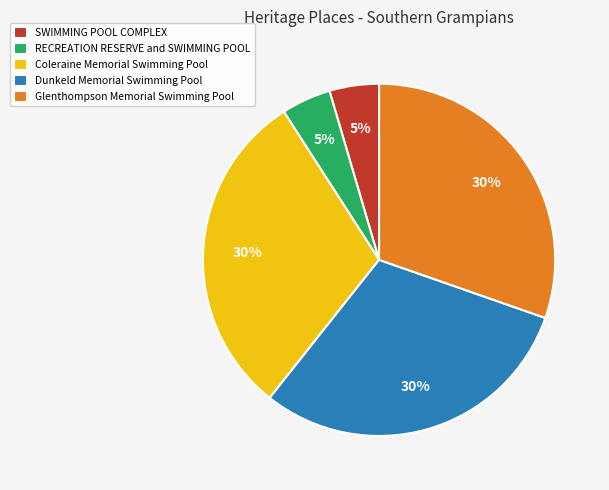

Do Coleraine Memorial Swimming Pool and Dunkeld Memorial Swimming Pool together represent more than half of the pie?

Yes